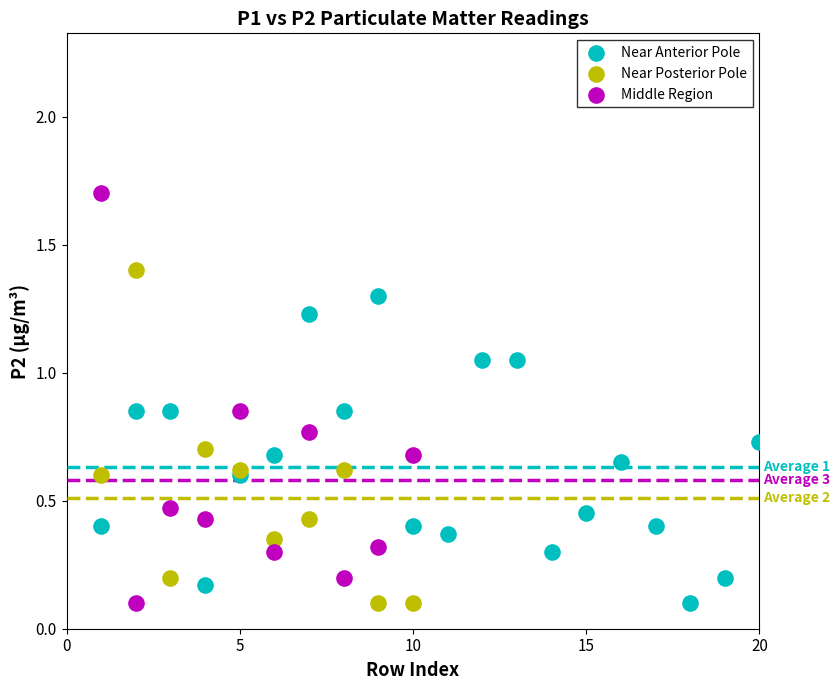

Which series contains the highest Y value?

Middle Region